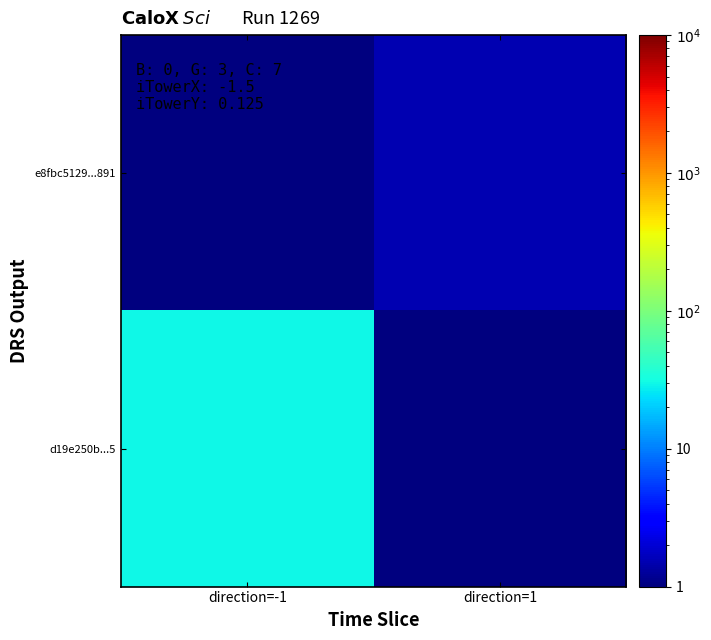

Reading right to left, transcribe all the data shown in this chart.

e8fbc5129...891: direction=1=1.5	direction=-1=0.5
d19e250b...5: direction=1=0.5	direction=-1=30.5